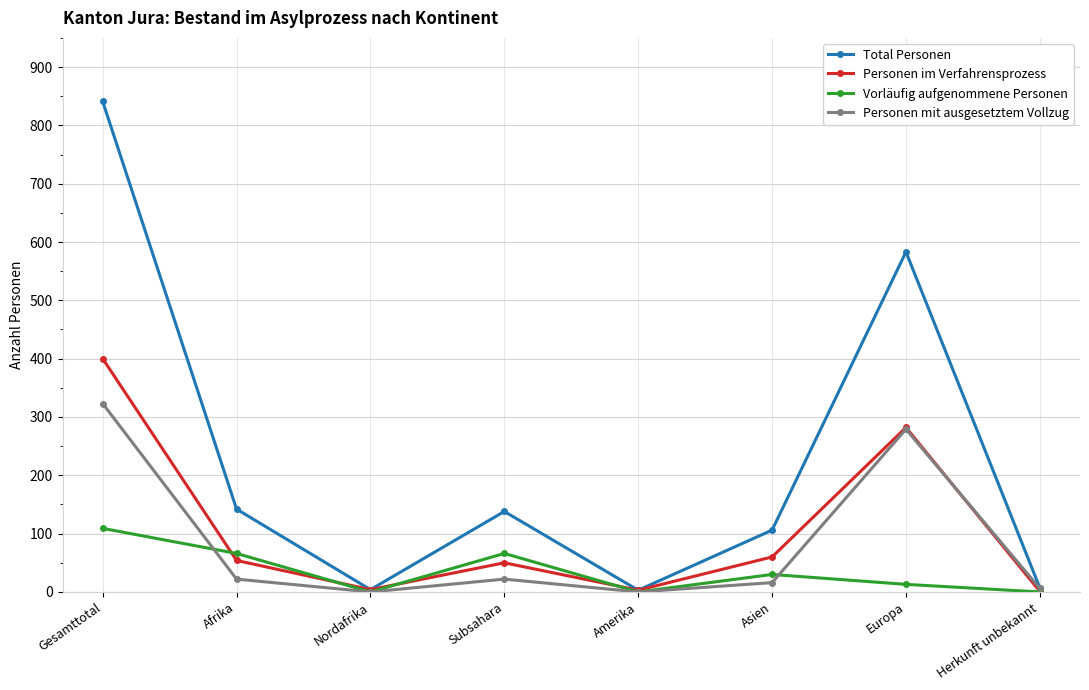

How many interior local valleys does the Vorläufig aufgenommene Personen series have?

2